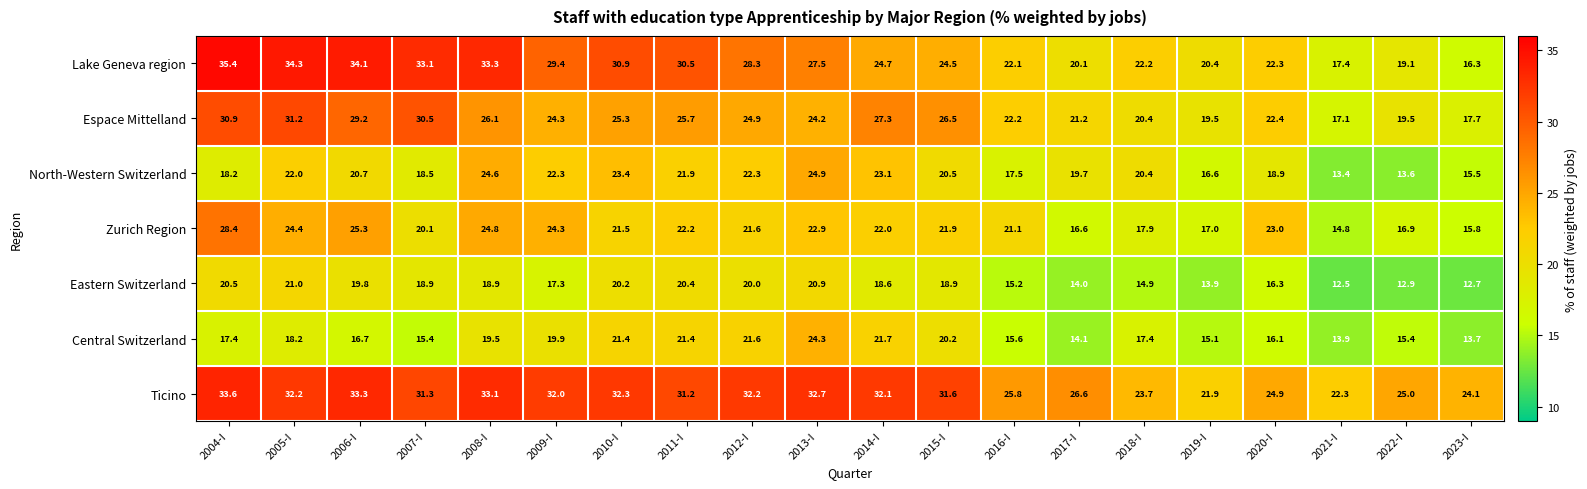

Which series changed the most between 2008-I and 2016-I?

Lake Geneva region